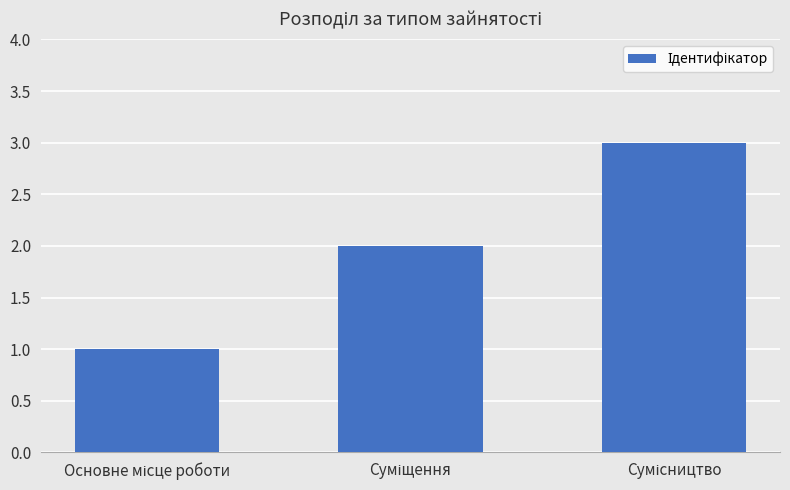

What is the maximum value shown in the chart?

3